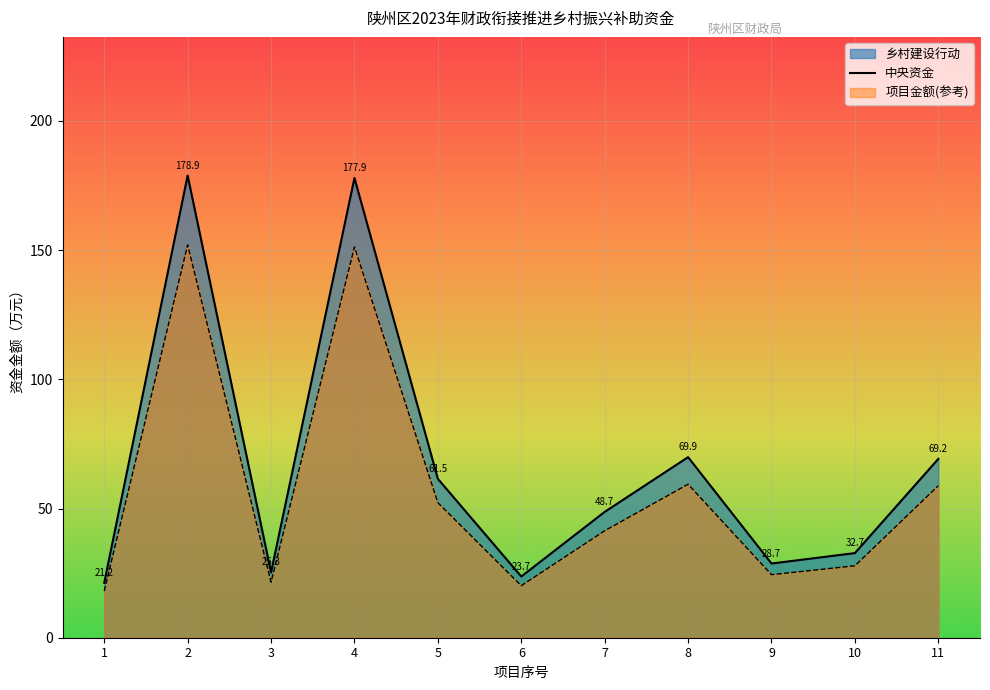

Where is 中央资金 nearest to the value 85?

8